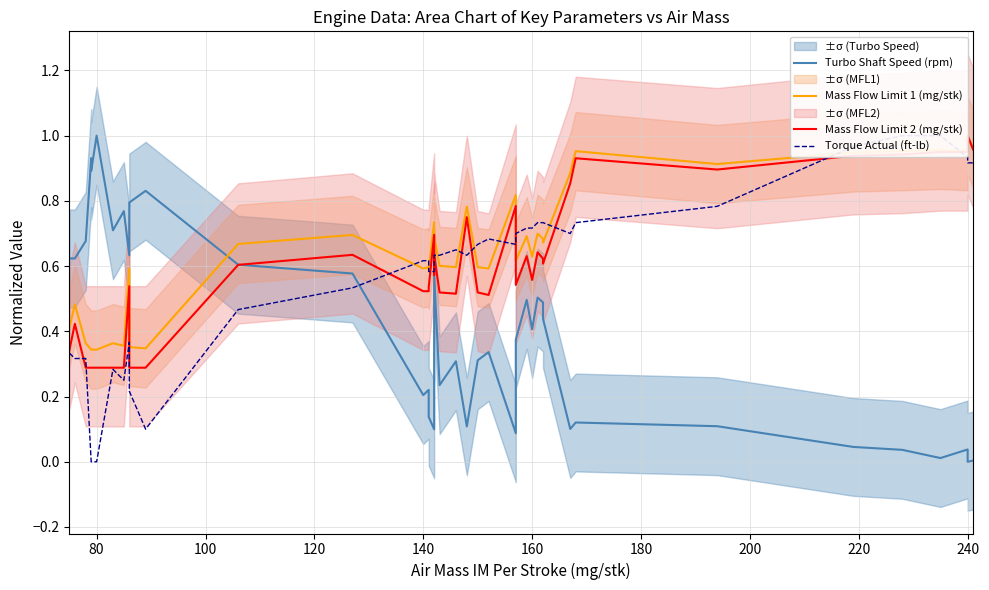

How many distinct data groups are displayed?

4